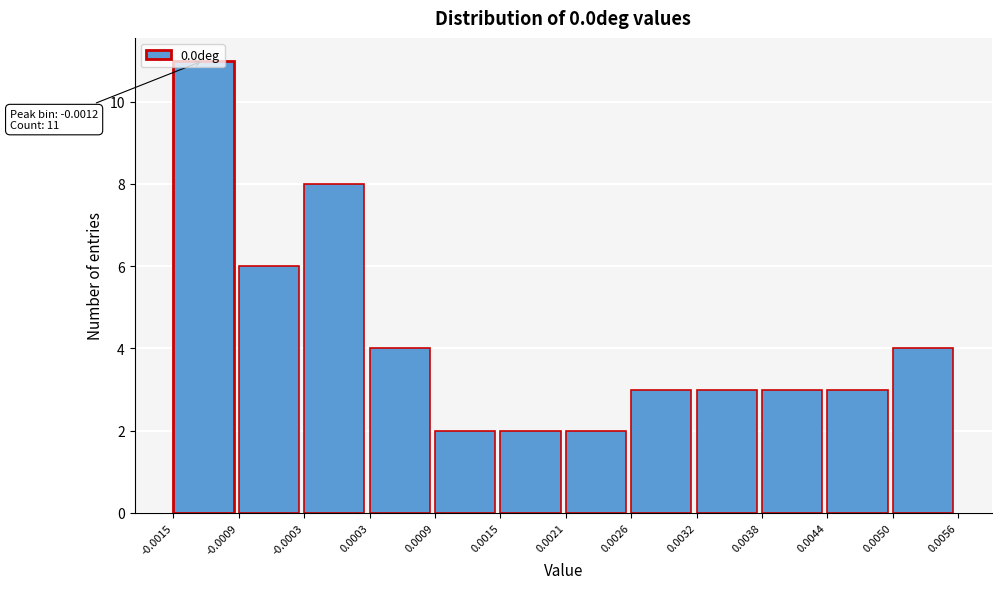

Over which range of the x-axis is the bar tallest?

-0.0015 to -0.0009